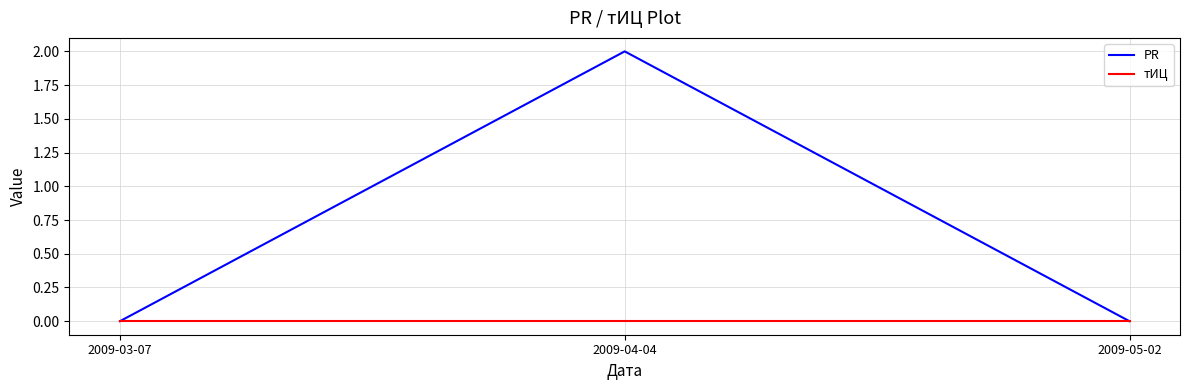

At which category is the sum across all series the highest?

2009-04-04